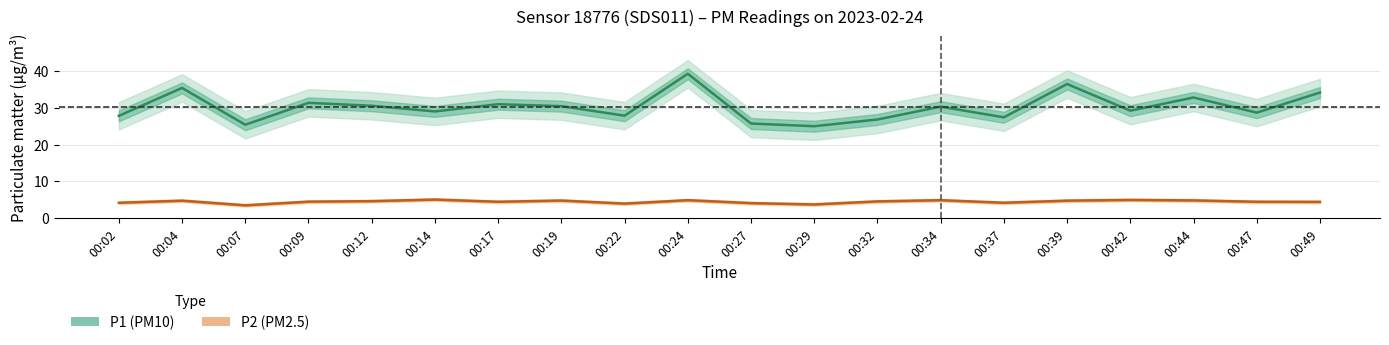

What is the average value of the P2 (PM2.5) series?

4.4